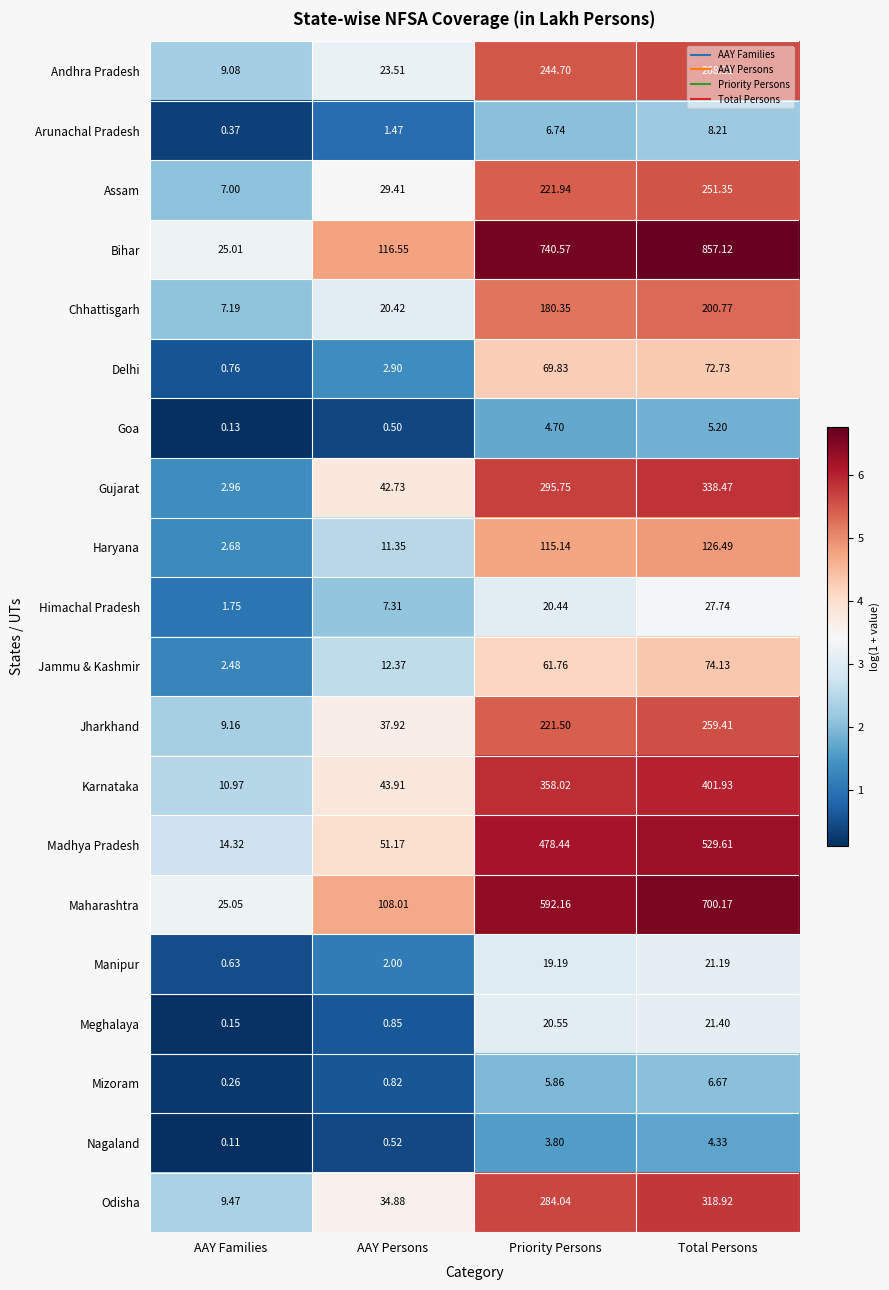

How many series are shown in this chart?

20